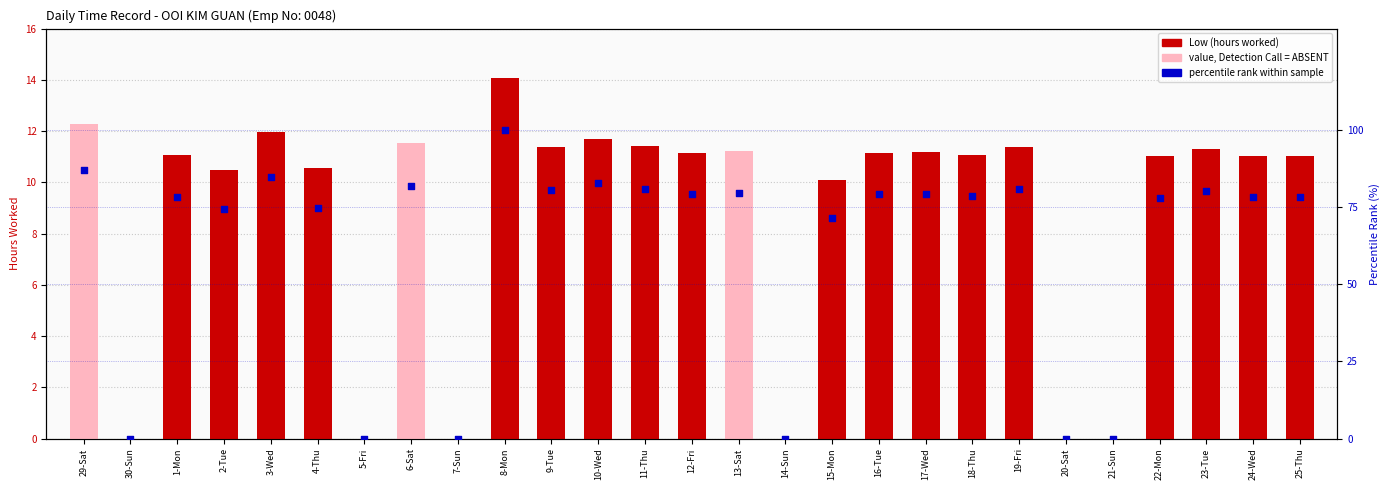

Is the value of Low (hours worked) at 1-Mon greater than the value of percentile rank within sample at 17-Wed?

No